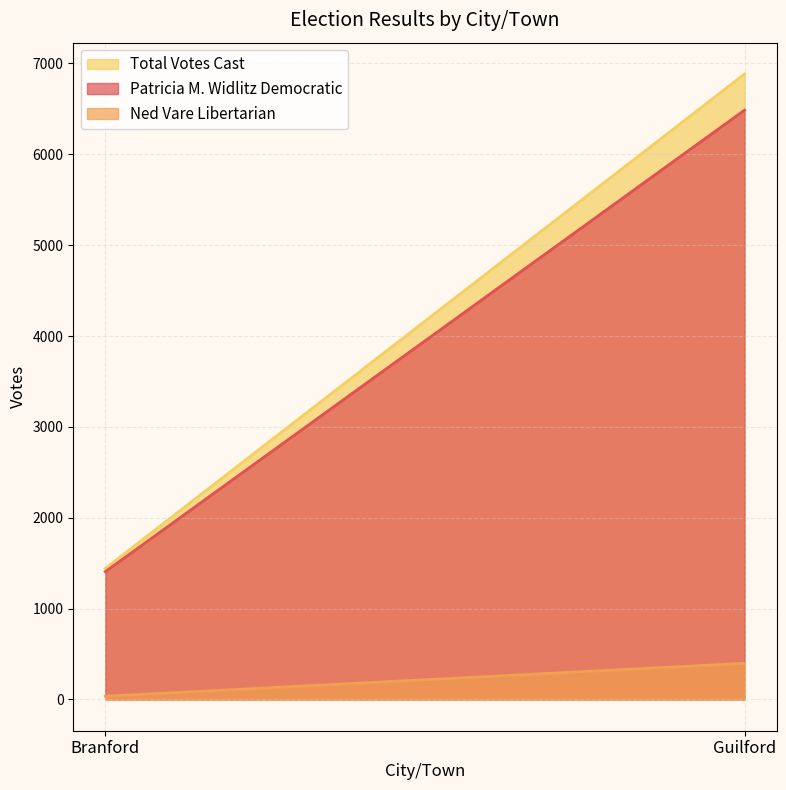

What is the difference between the Ned Vare Libertarian values at Guilford and Branford?

362